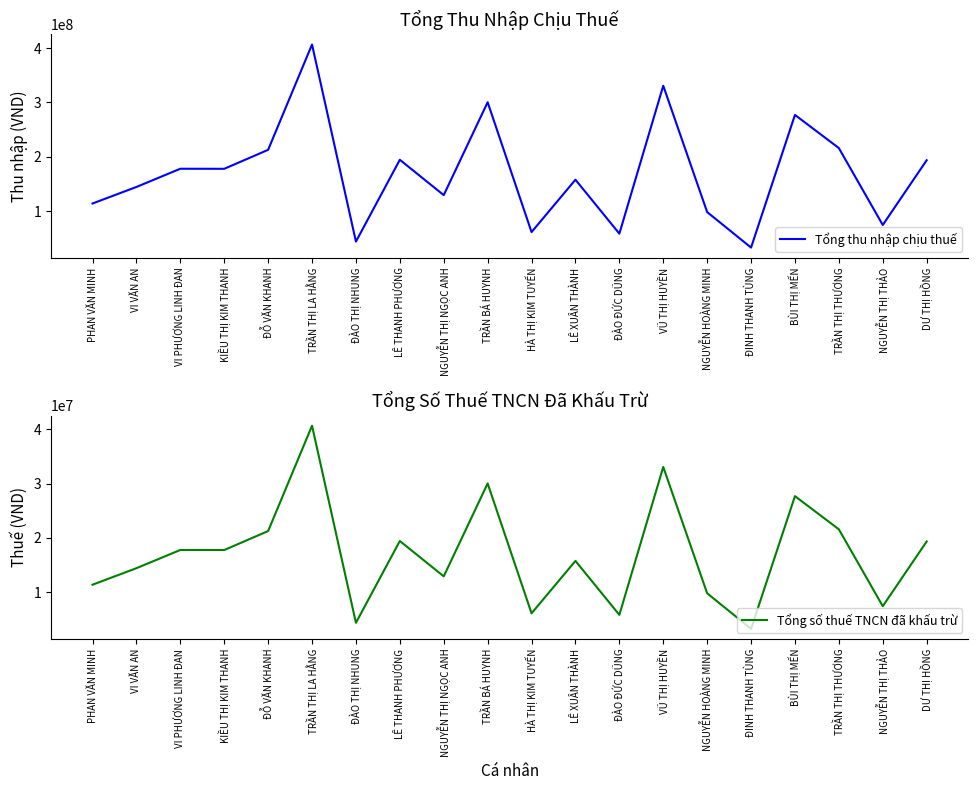

Rank the series by their average value, from lowest to highest.

Tổng số thuế TNCN đã khấu trừ, Tổng thu nhập chịu thuế